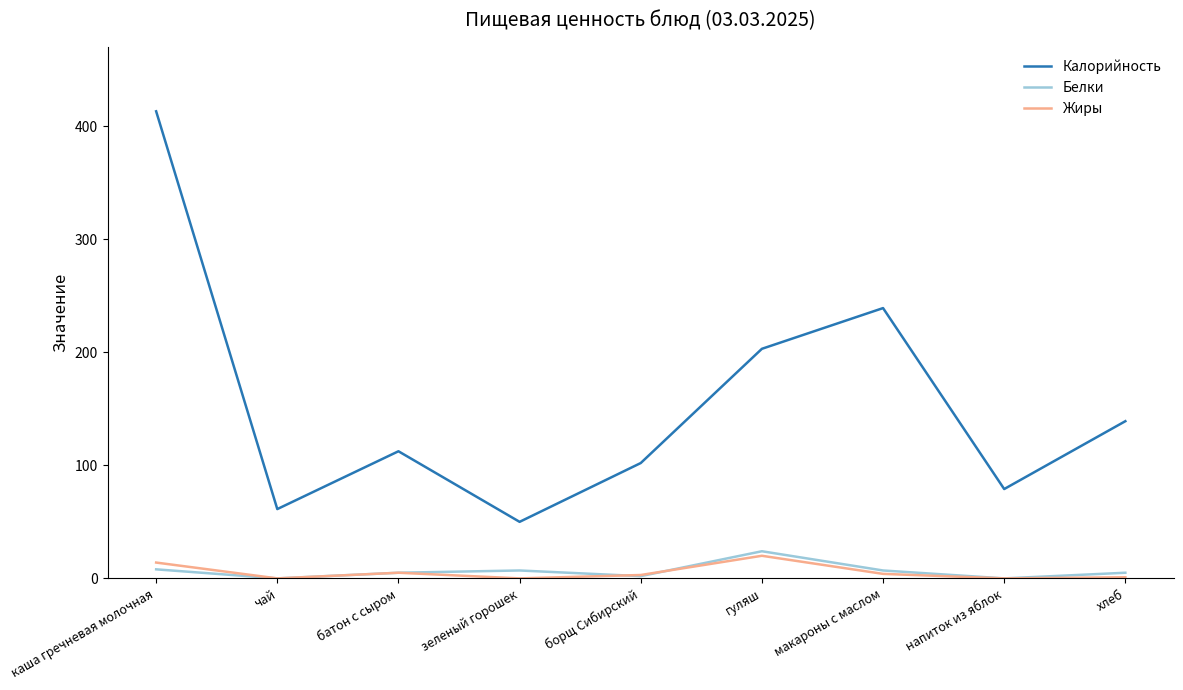

Where is the first local maximum for Жиры?

батон с сыром